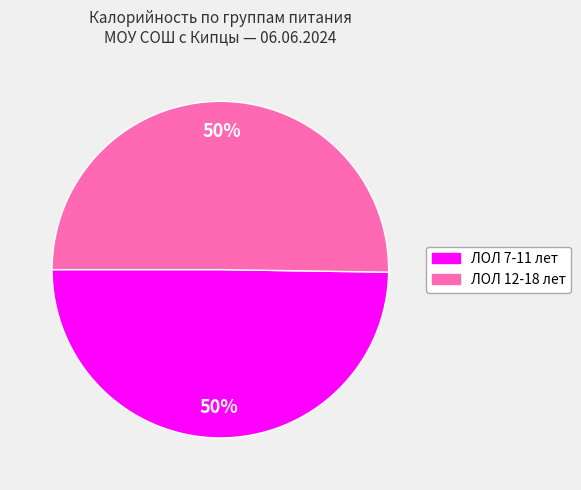

What percentage is the ЛОЛ 7-11 лет slice, to the nearest percent?

50%